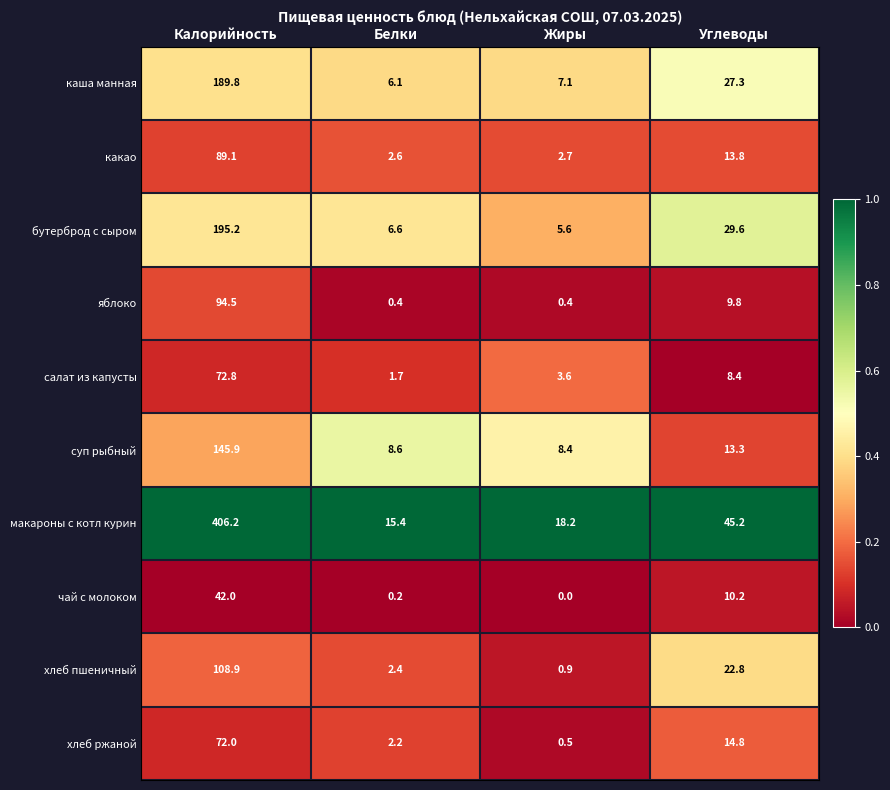

Rank the series at Углеводы from highest to lowest value.

макароны с котл курин, бутерброд с сыром, каша манная, хлеб пшеничный, хлеб ржаной, какао, суп рыбный, чай с молоком, яблоко, салат из капусты